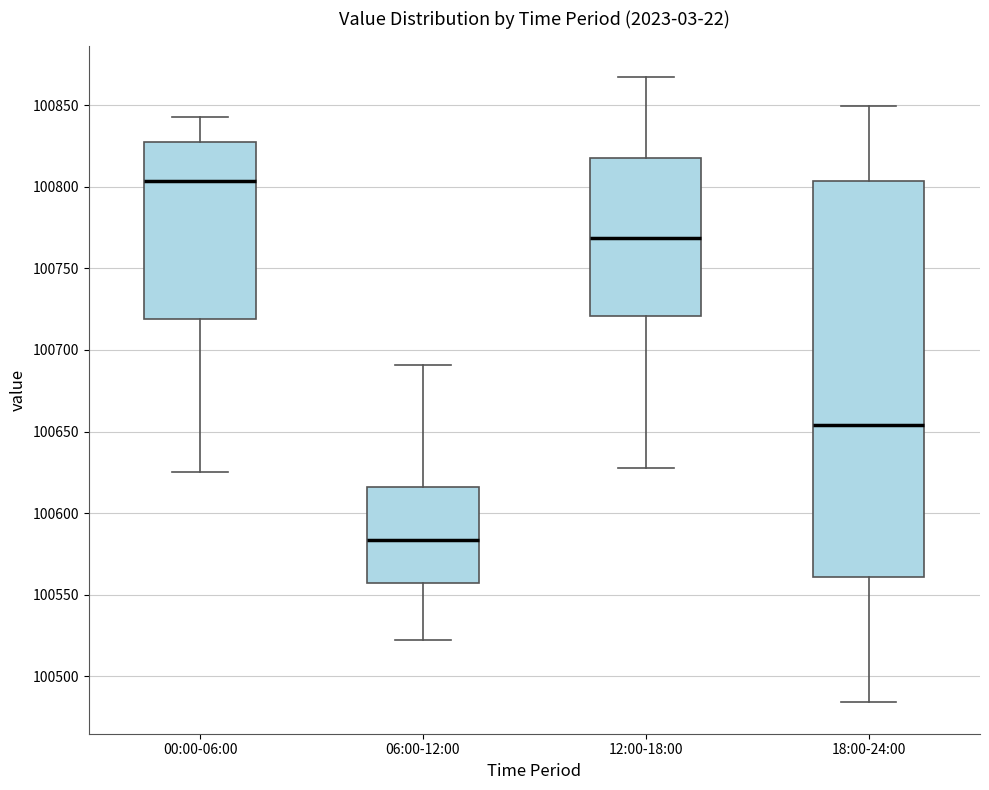

Where is the upper edge of the box for 12:00-18:00 on the y-axis? The values are not printed on the chart, so give them approximately, as read against the axis.

100815